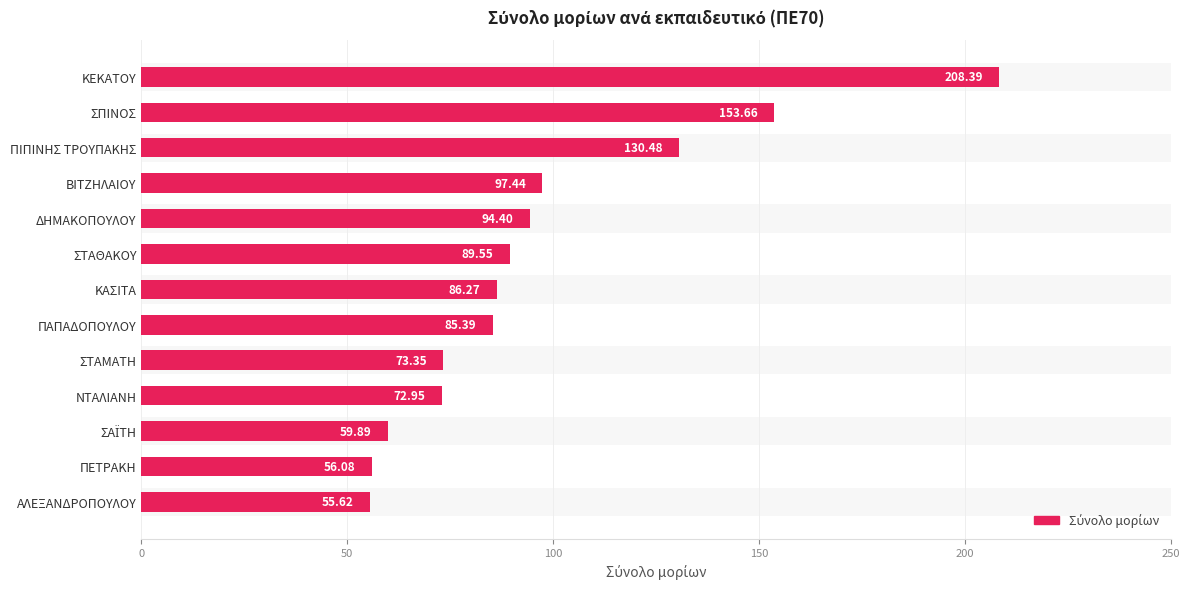

What is the difference between the values at ΚΑΣΙΤΑ and ΑΛΕΞΑΝΔΡΟΠΟΥΛΟΥ?

30.6